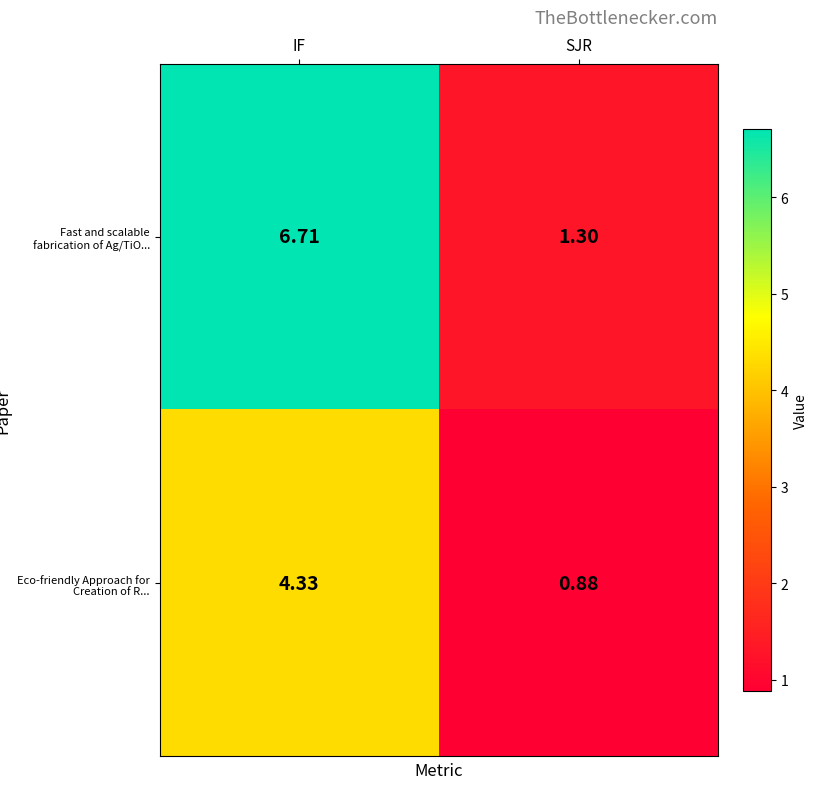

At which label does Eco-friendly Approach for Creation of R... reach its minimum?

SJR